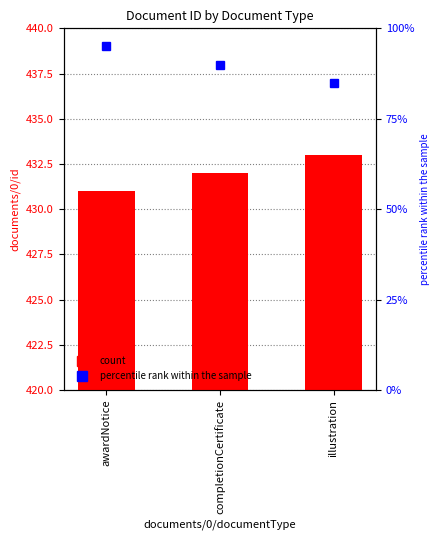

What is the value of the 2nd bar from the left?

432